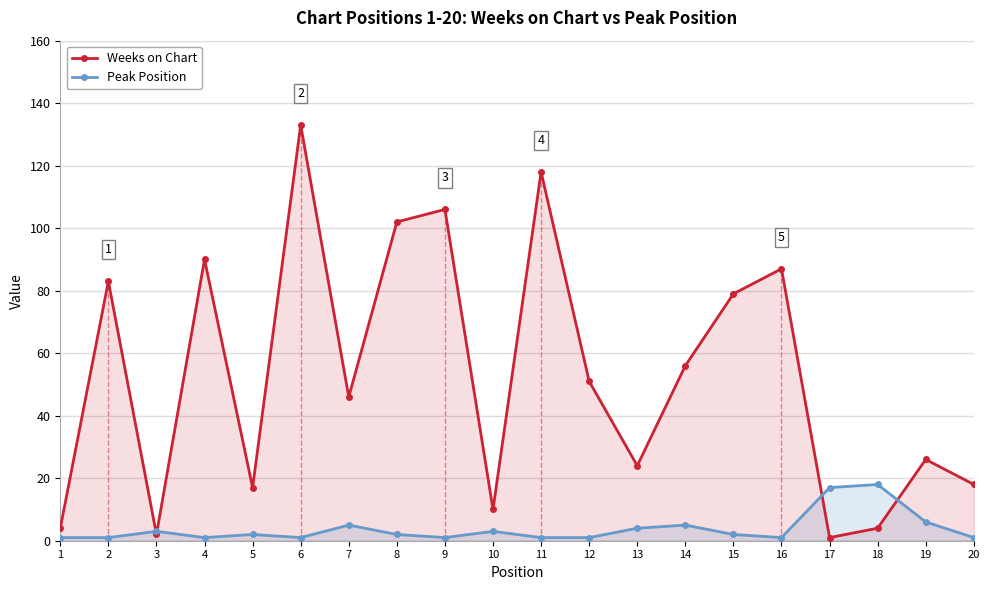

How many values in the Weeks on Chart series exceed 51?

9